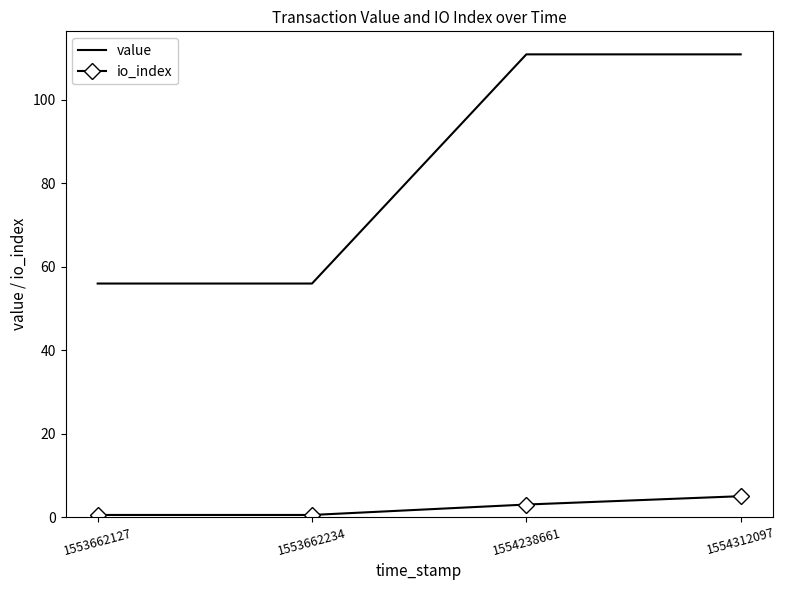

What is the difference between the maximum and minimum values in the io_index series?

4.5